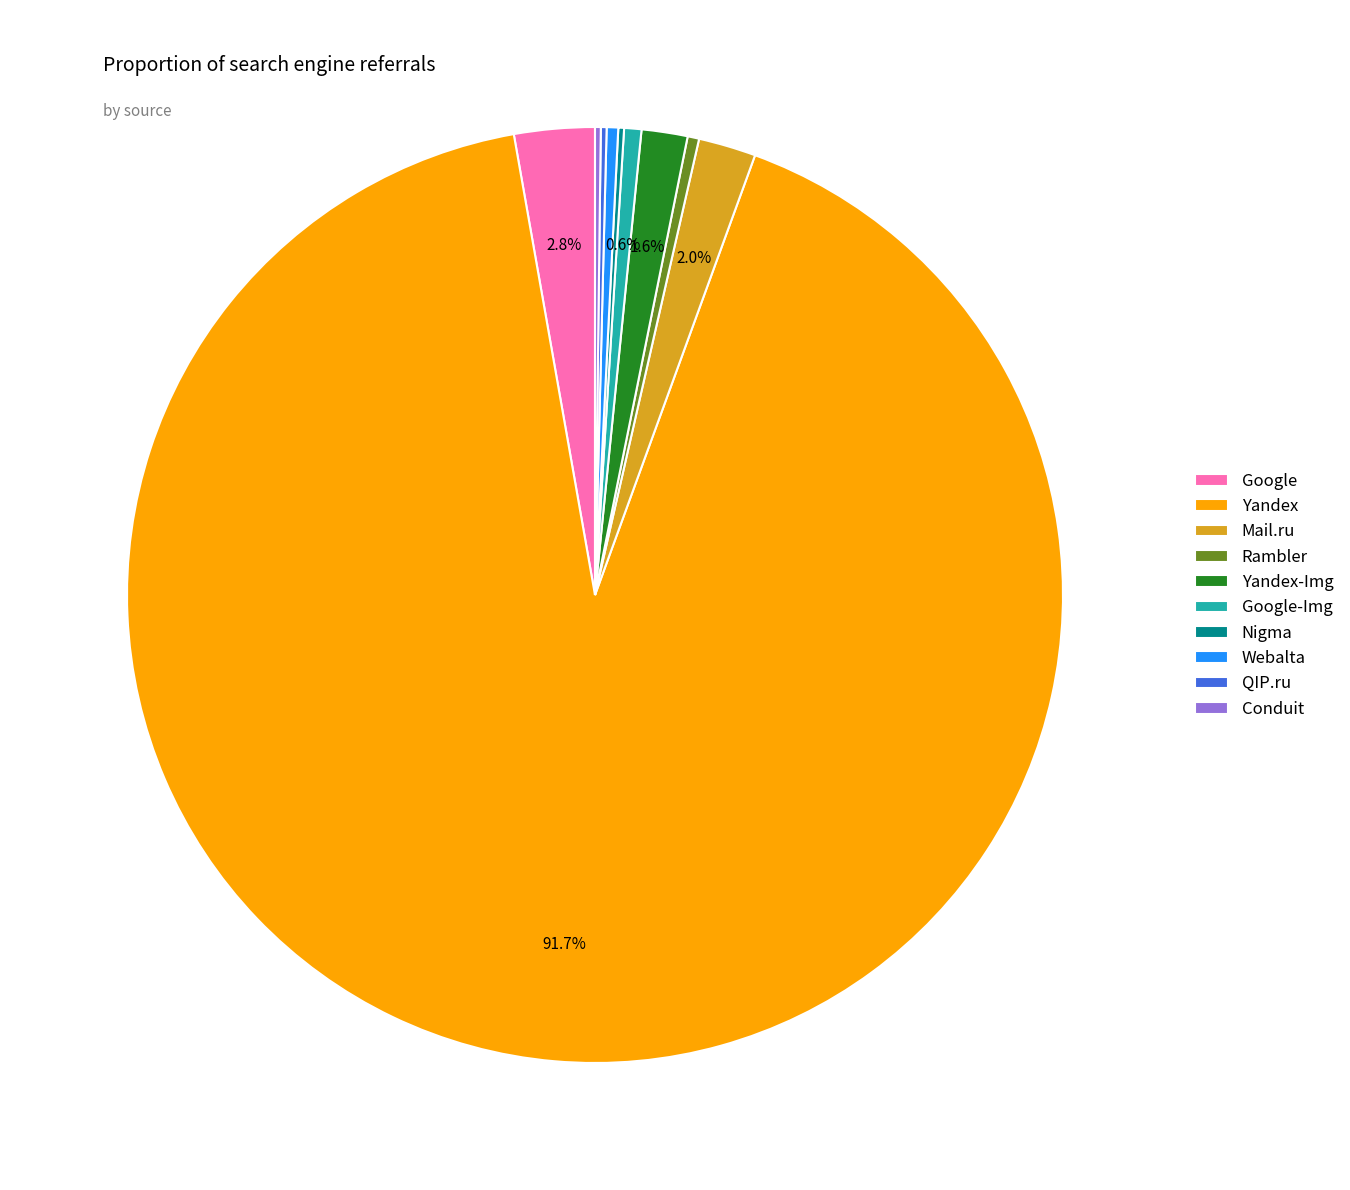

To the nearest percent, what is the average slice percentage?

10%